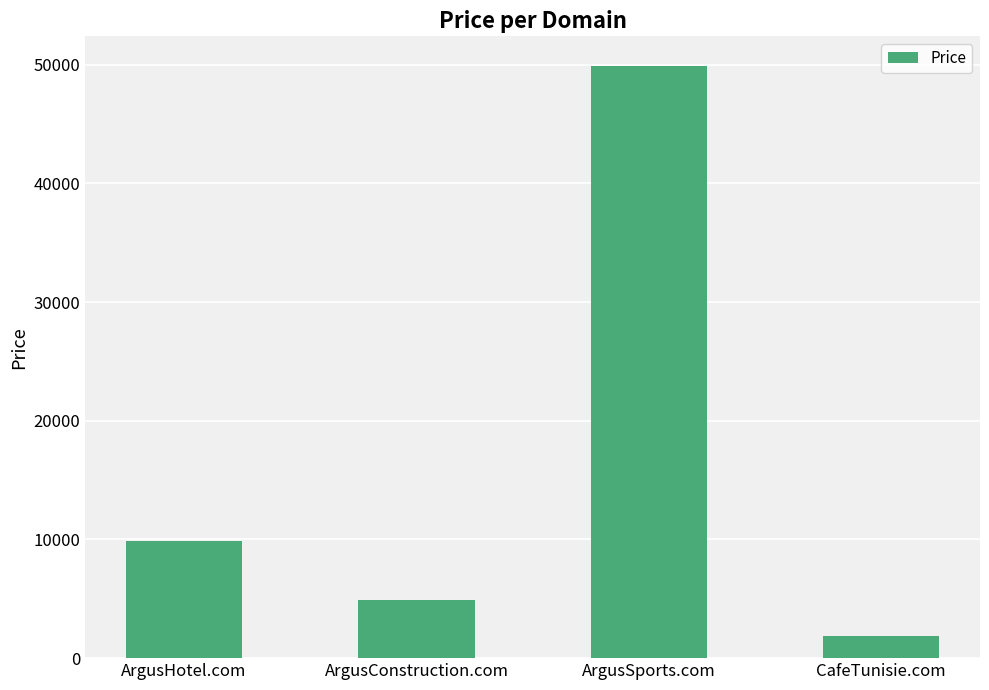

What is the sum of all values?

66552